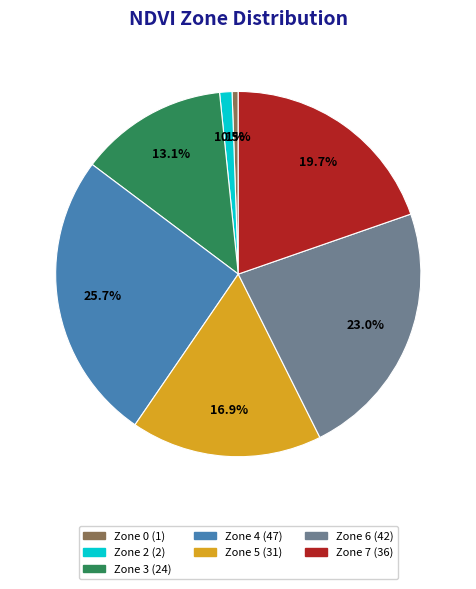

Does Zone 4 represent more than half of the total?

No